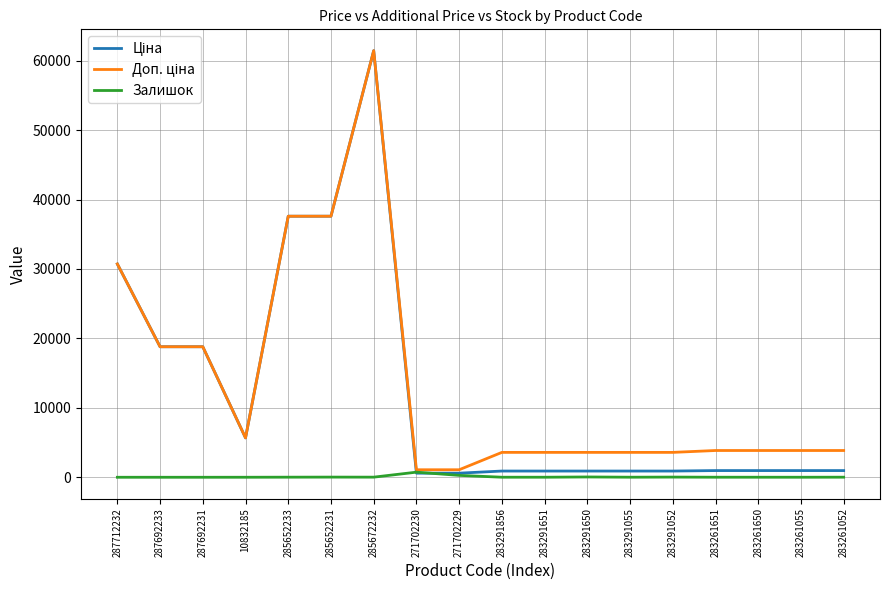

Which label corresponds to the largest value in the chart?

285672232